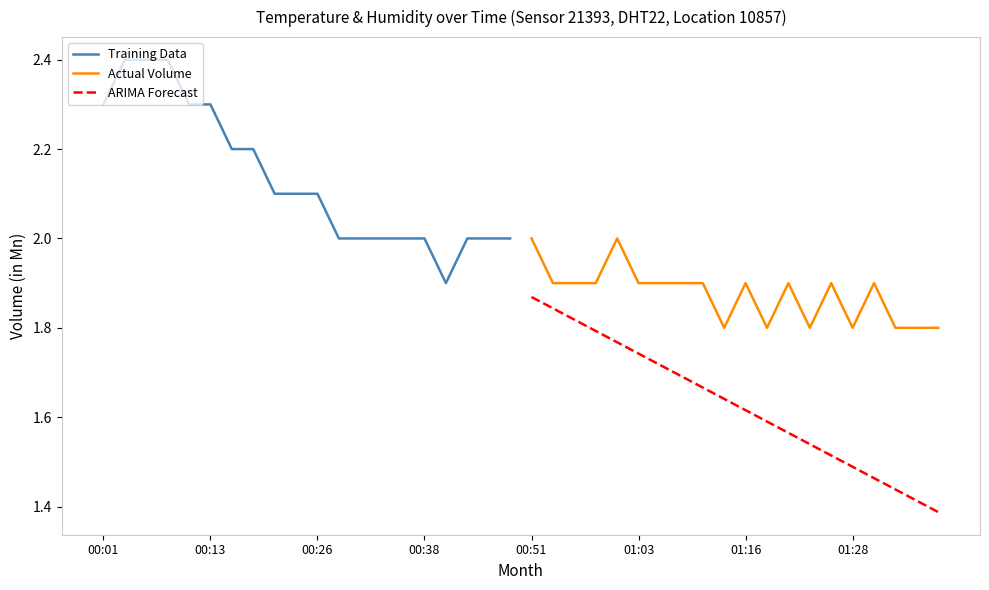

Is it true that Actual Volume equals 1.8 at 01:28?

True